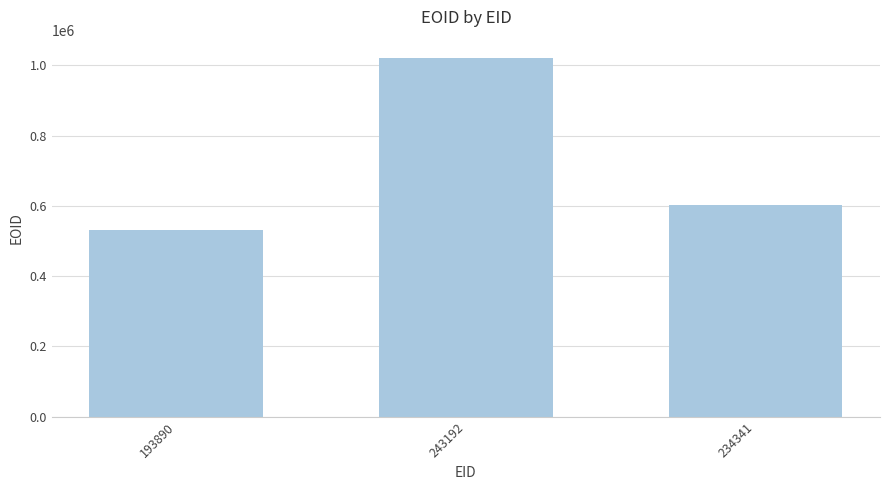

How many data points does each series have?

3